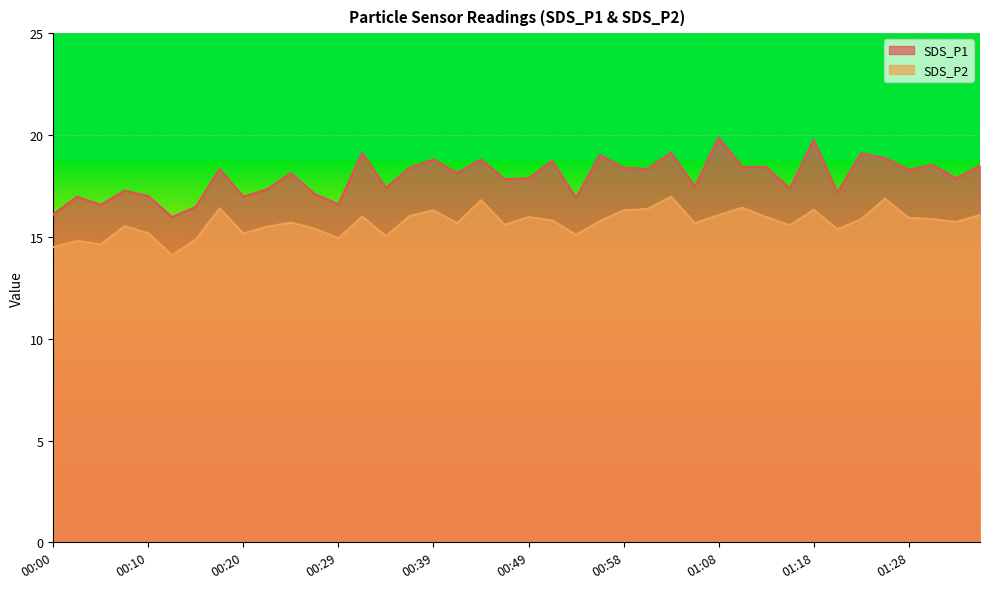

How many data points in SDS_P1 are above 18?

21